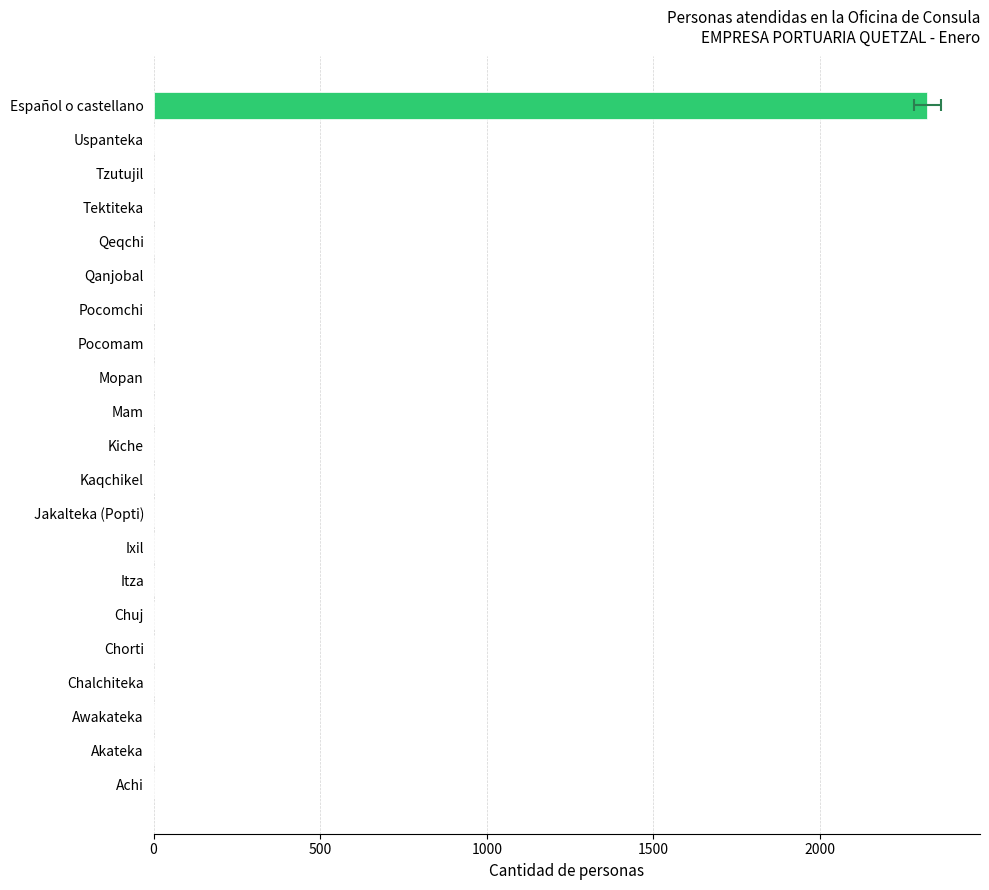

Reading left to right, extract all data points from this chart.

2322	0	0	0	0	0	0	0	0	0	0	0	0	0	0	0	0	0	0	0	0